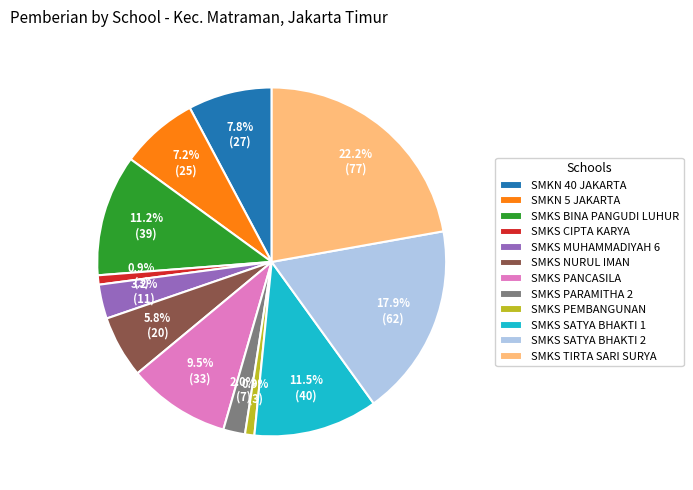

Count the number of slices in the pie.

12